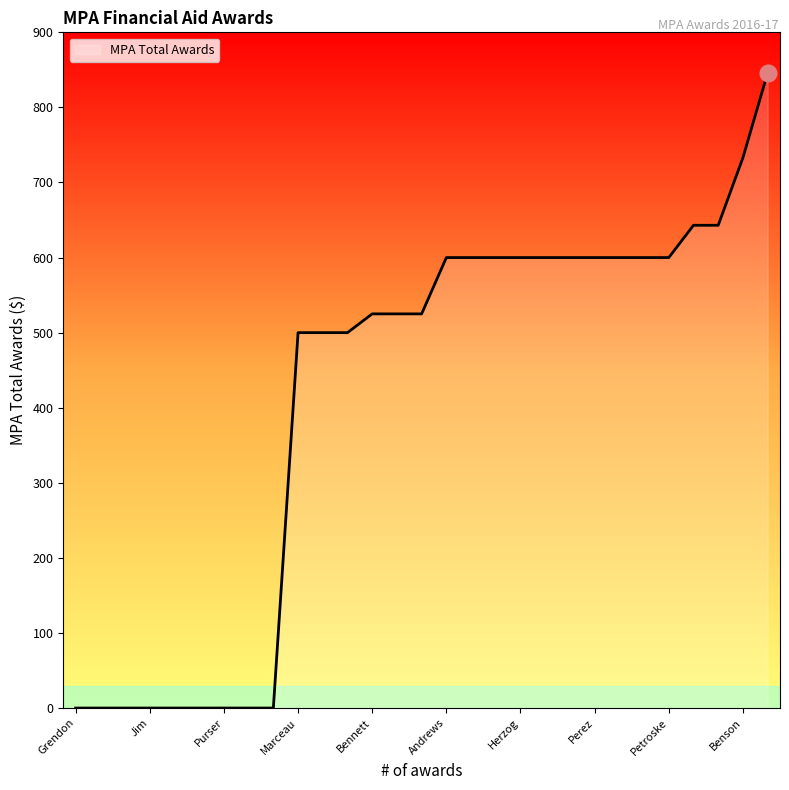

What is the difference between the maximum and minimum values?

846